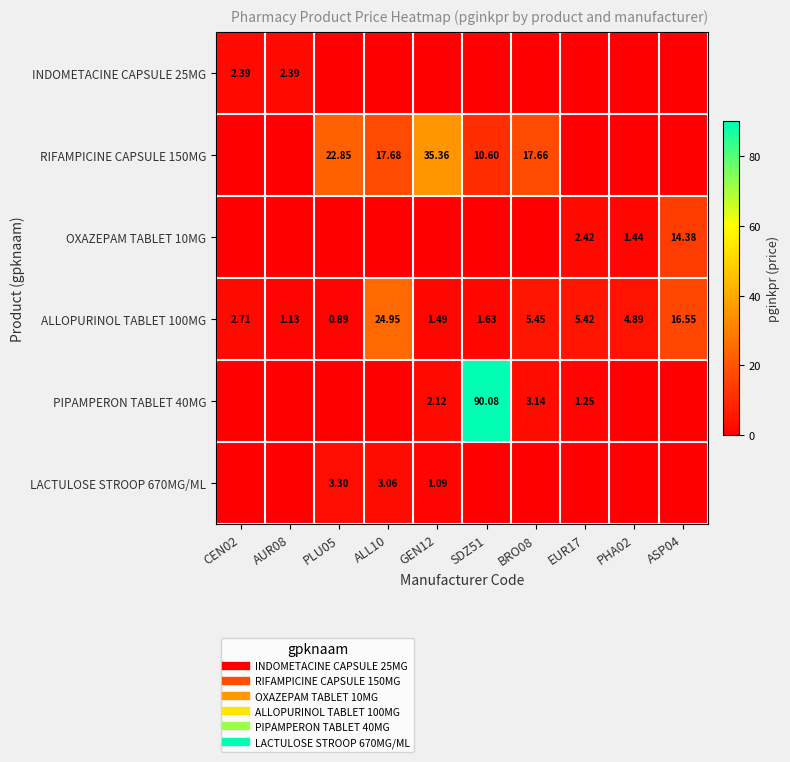

At EUR17, list the series in order from smallest to largest.

INDOMETACINE CAPSULE 25MG, RIFAMPICINE CAPSULE 150MG, LACTULOSE STROOP 670MG/ML, PIPAMPERON TABLET 40MG, OXAZEPAM TABLET 10MG, ALLOPURINOL TABLET 100MG